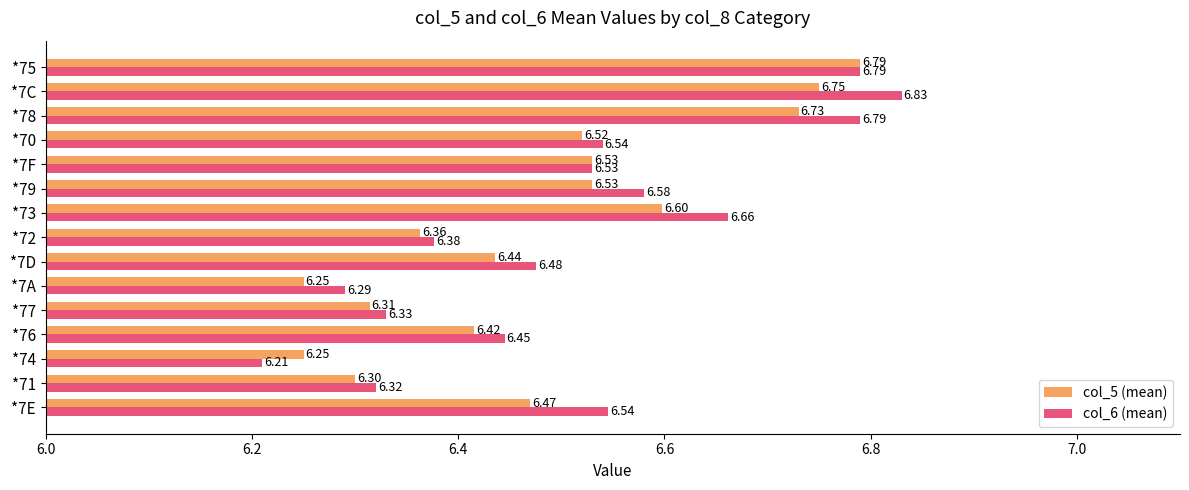

What is the difference between the second highest and second lowest values in the col_6 (mean) series?

0.5